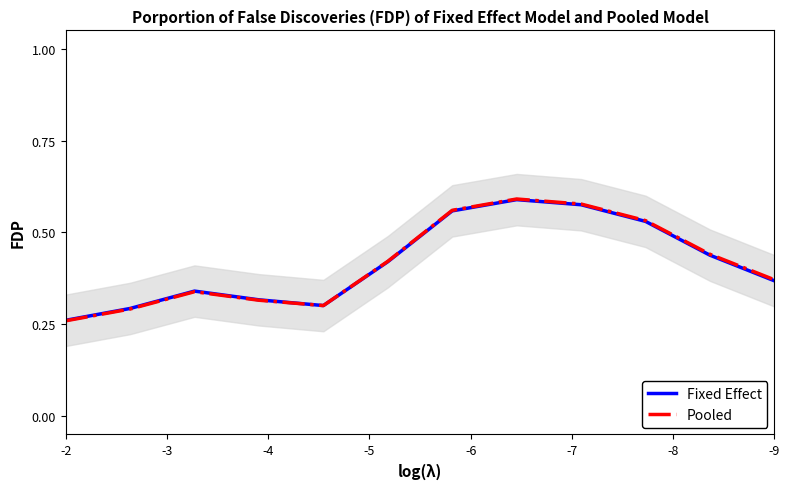

What is the average value of the Pooled series?

0.4